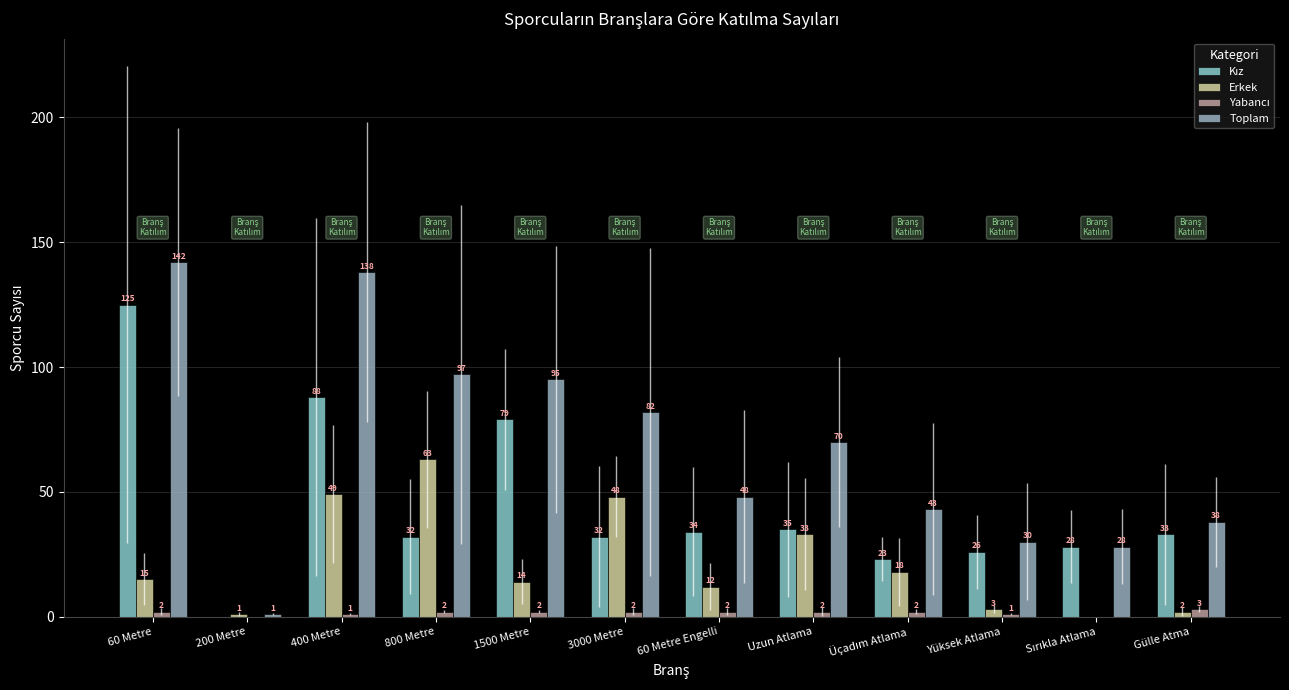

What is the sum of all Erkek values?

258